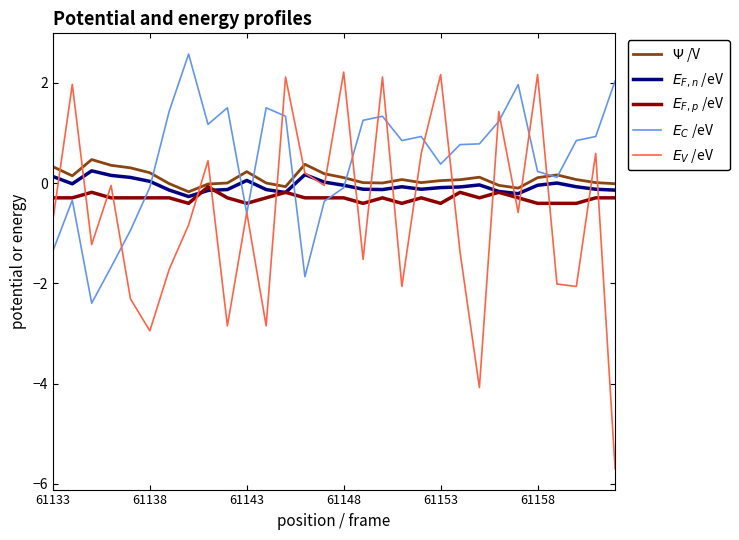

What is the maximum value shown in the chart?

2.6